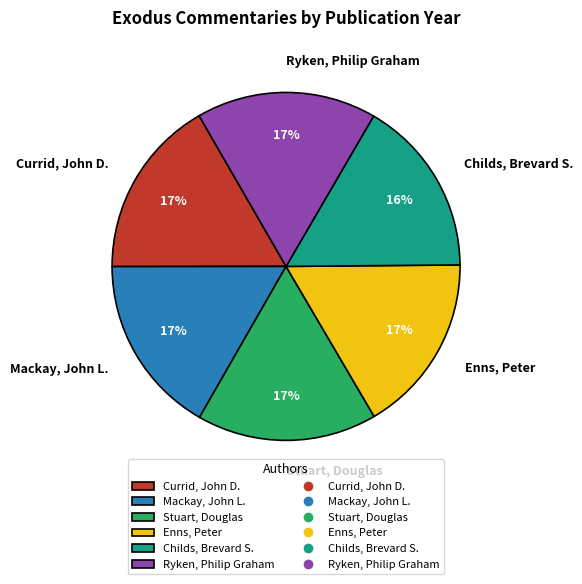

Is there any slice that represents more than half of the pie?

No